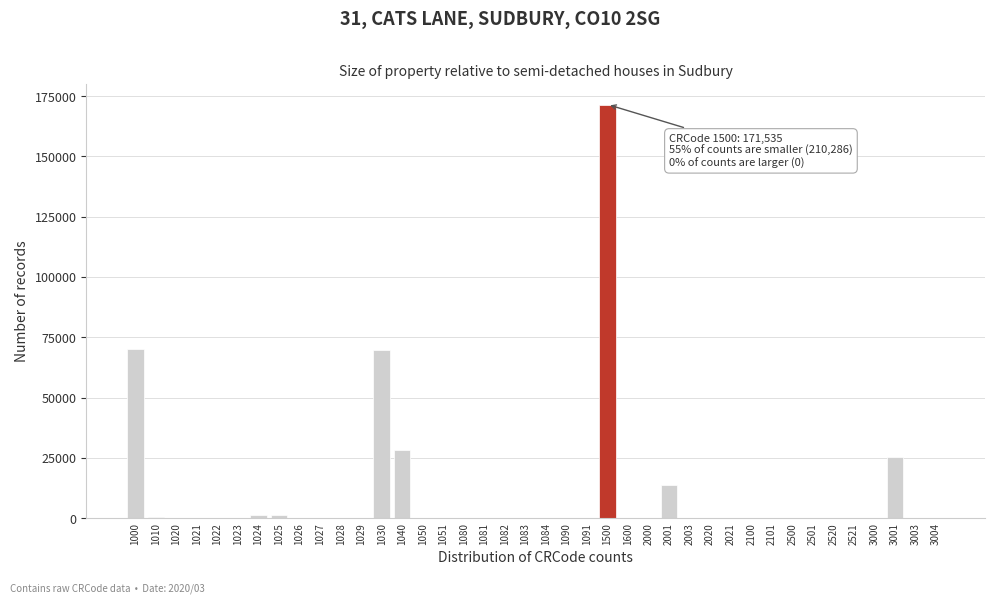

Is it true that the value at 1051 is 117697?

False